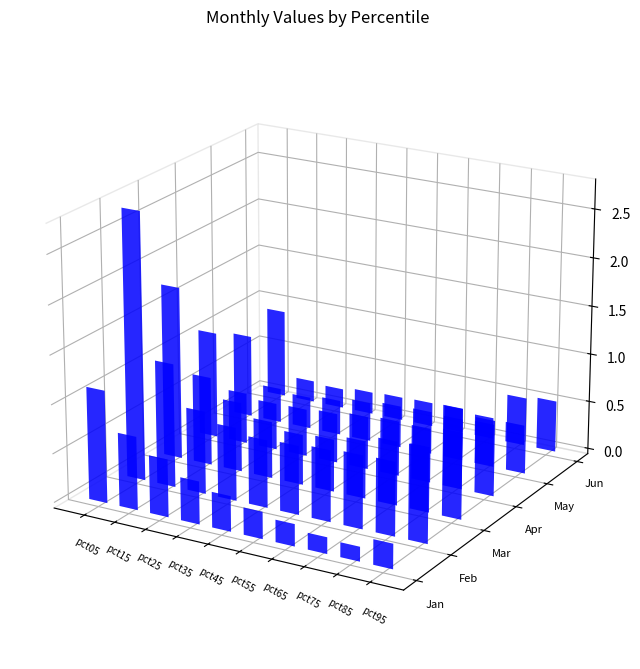

What is the sum of all Apr values?

6.1